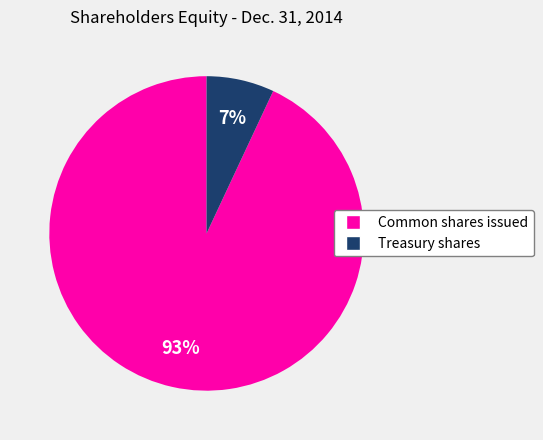

Rank the categories by value from lowest to highest.

Treasury shares, Common shares issued